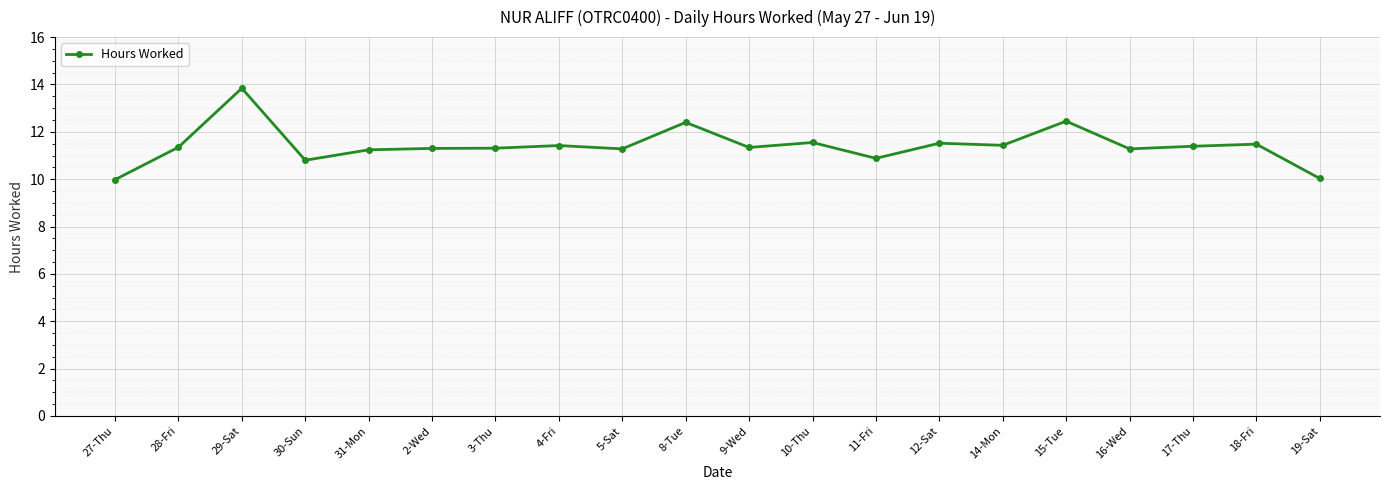

What is the maximum value shown in the chart?

13.8